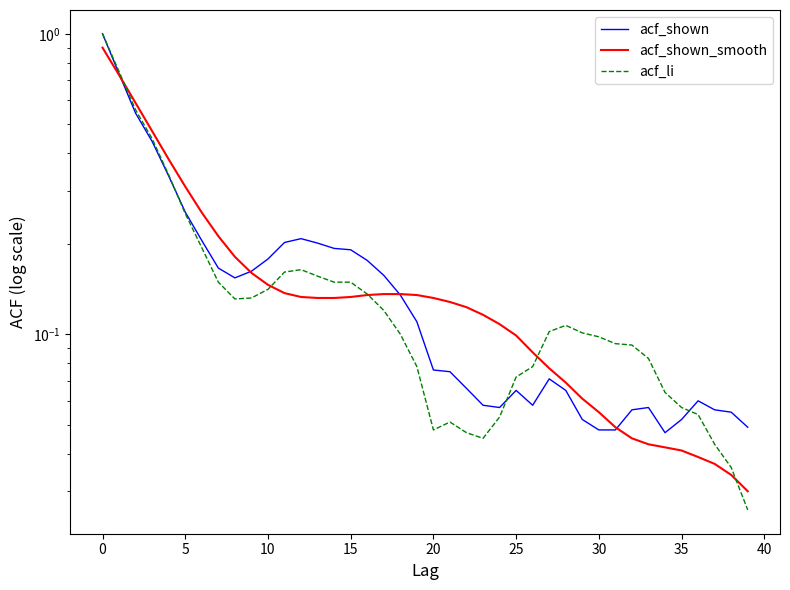

The value of acf_shown at 34 is 0.0. True or false?

False